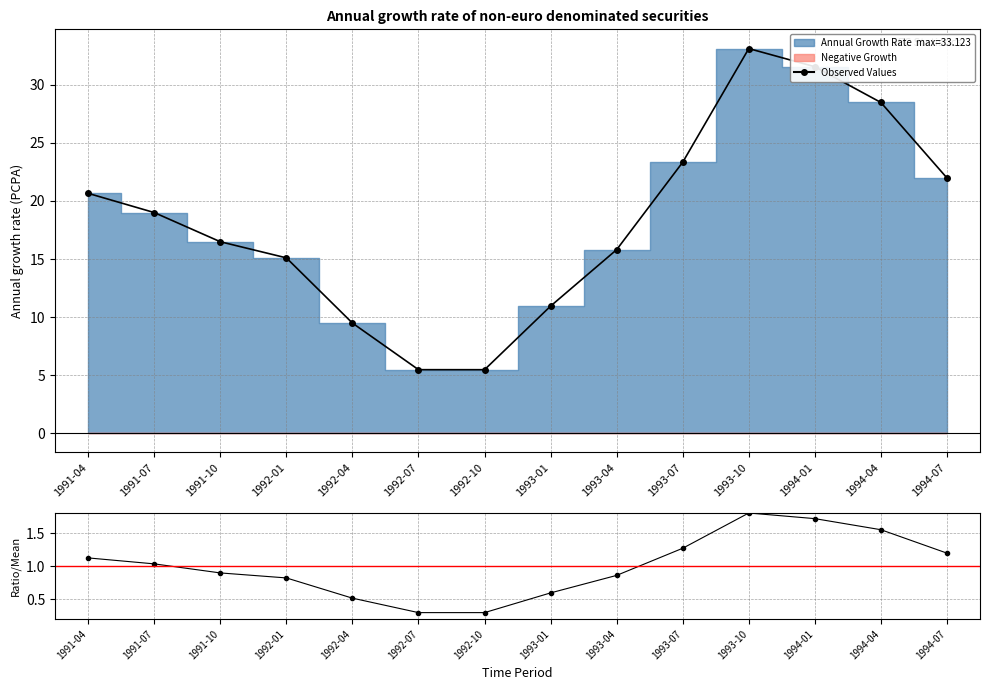

What is the difference between the highest and lowest values at 1991-04?

19.5